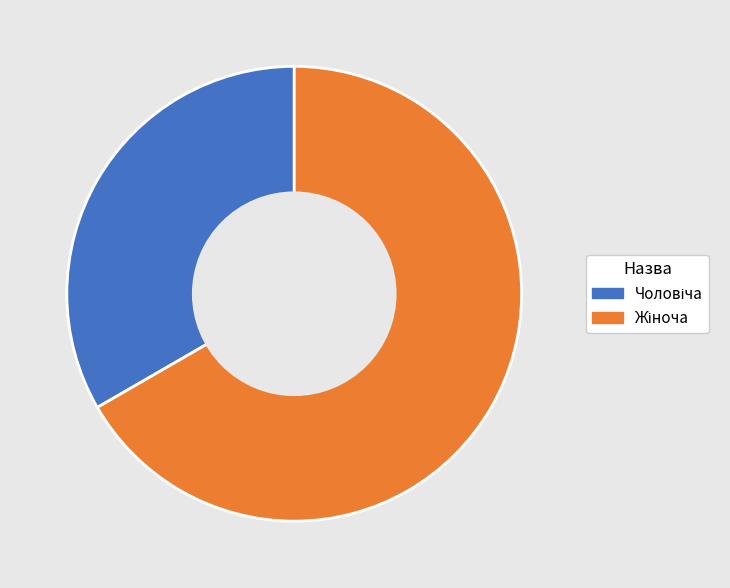

Is there a majority slice in this chart?

Yes